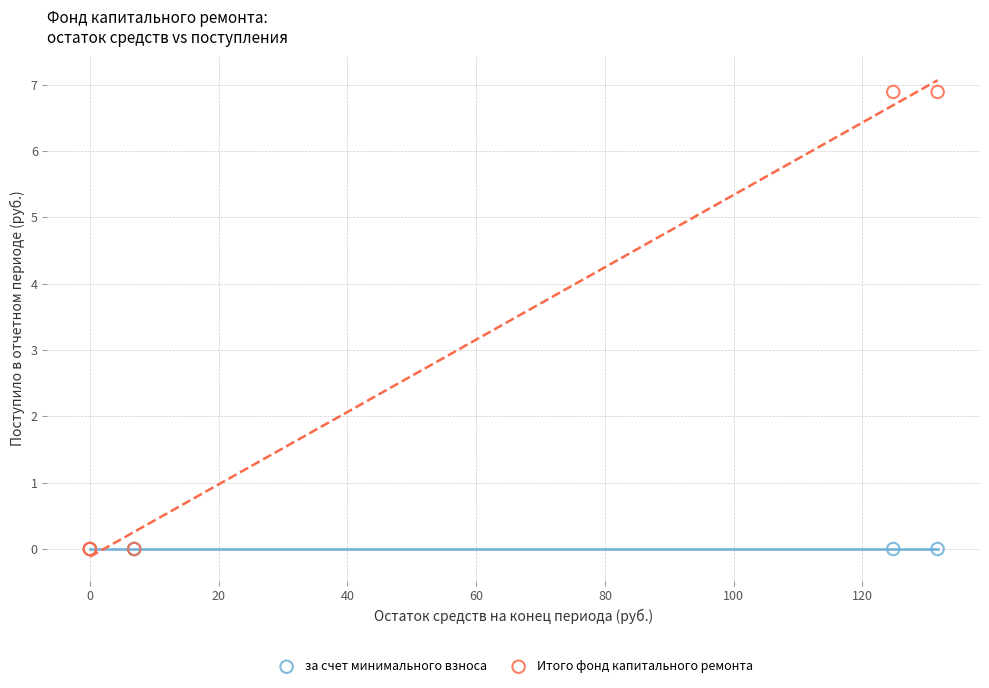

What are all the series names shown in the legend?

за счет минимального взноса, Итого фонд капитального ремонта